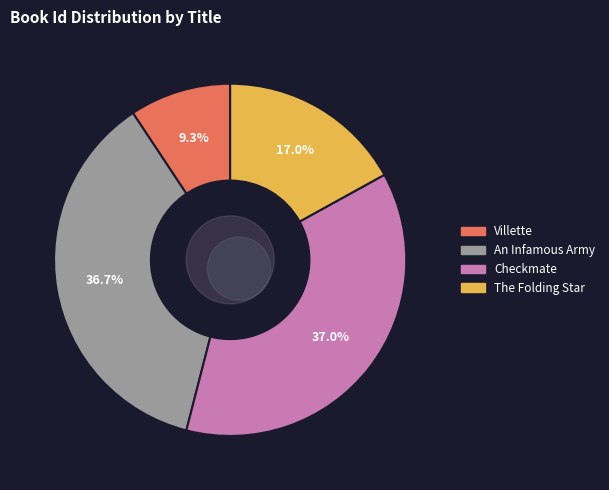

How many slices are in this pie chart?

4